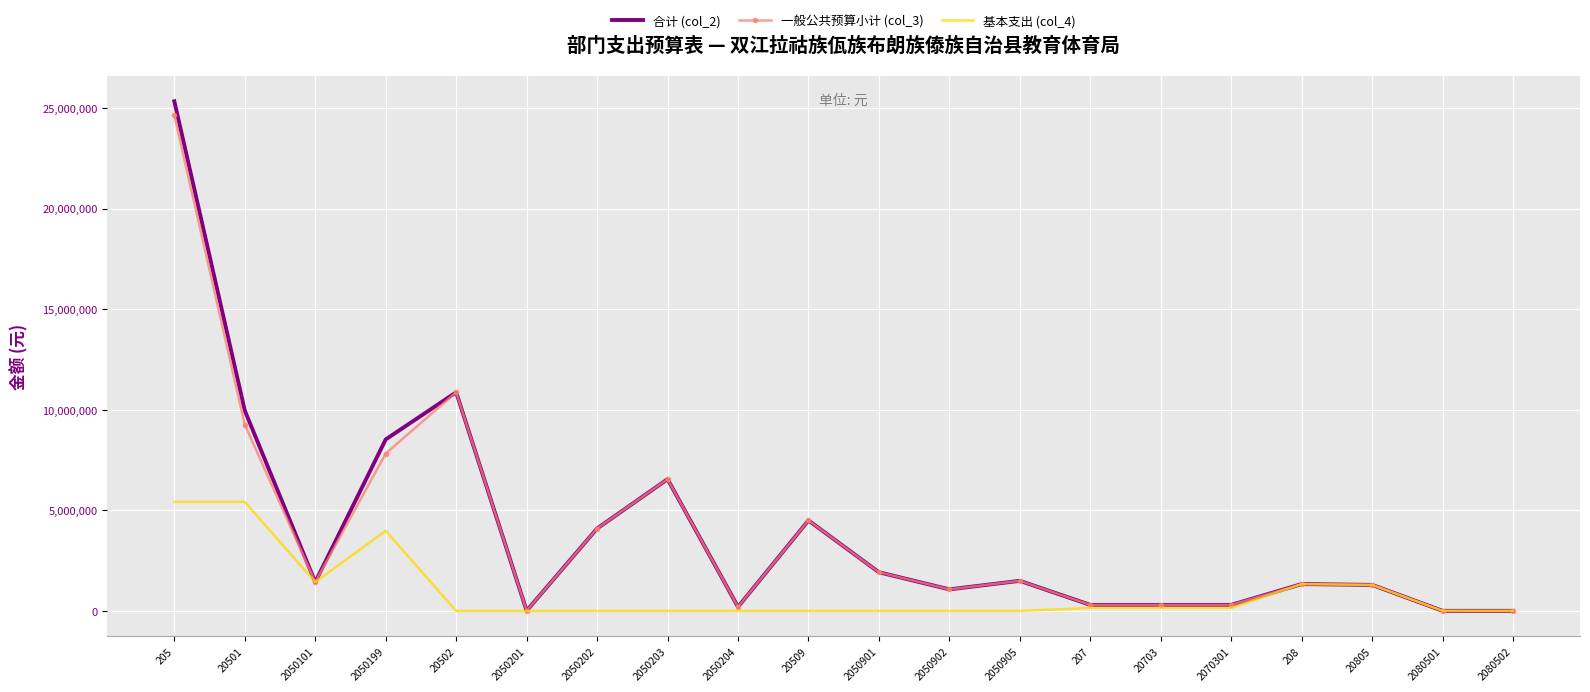

The value of 一般公共预算小计 (col_3) at 2050101 is 1434825.4. True or false?

True